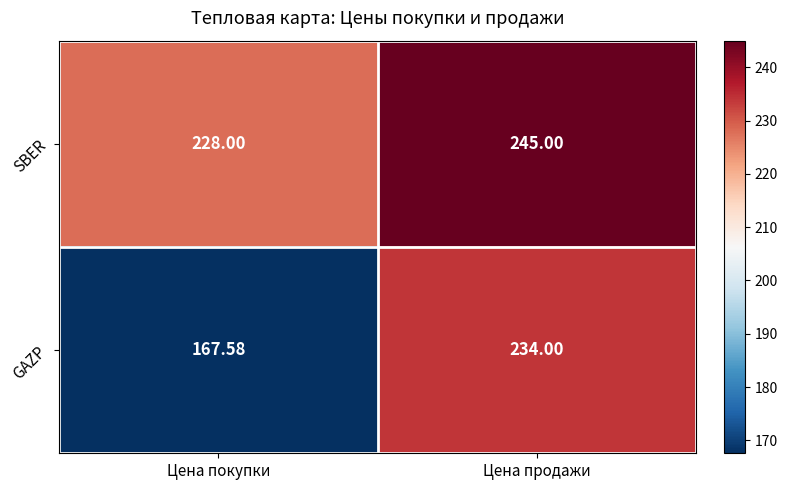

At which label is GAZP closest to 200?

Цена покупки